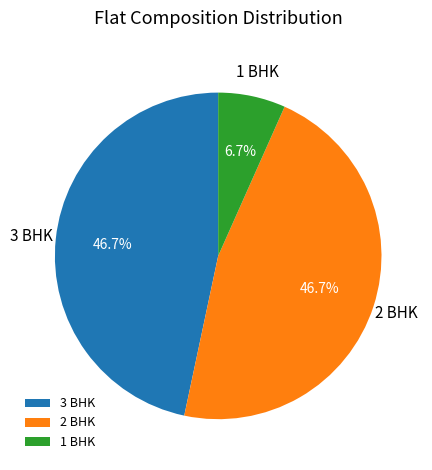

Does 2 BHK represent more than half of the total?

No